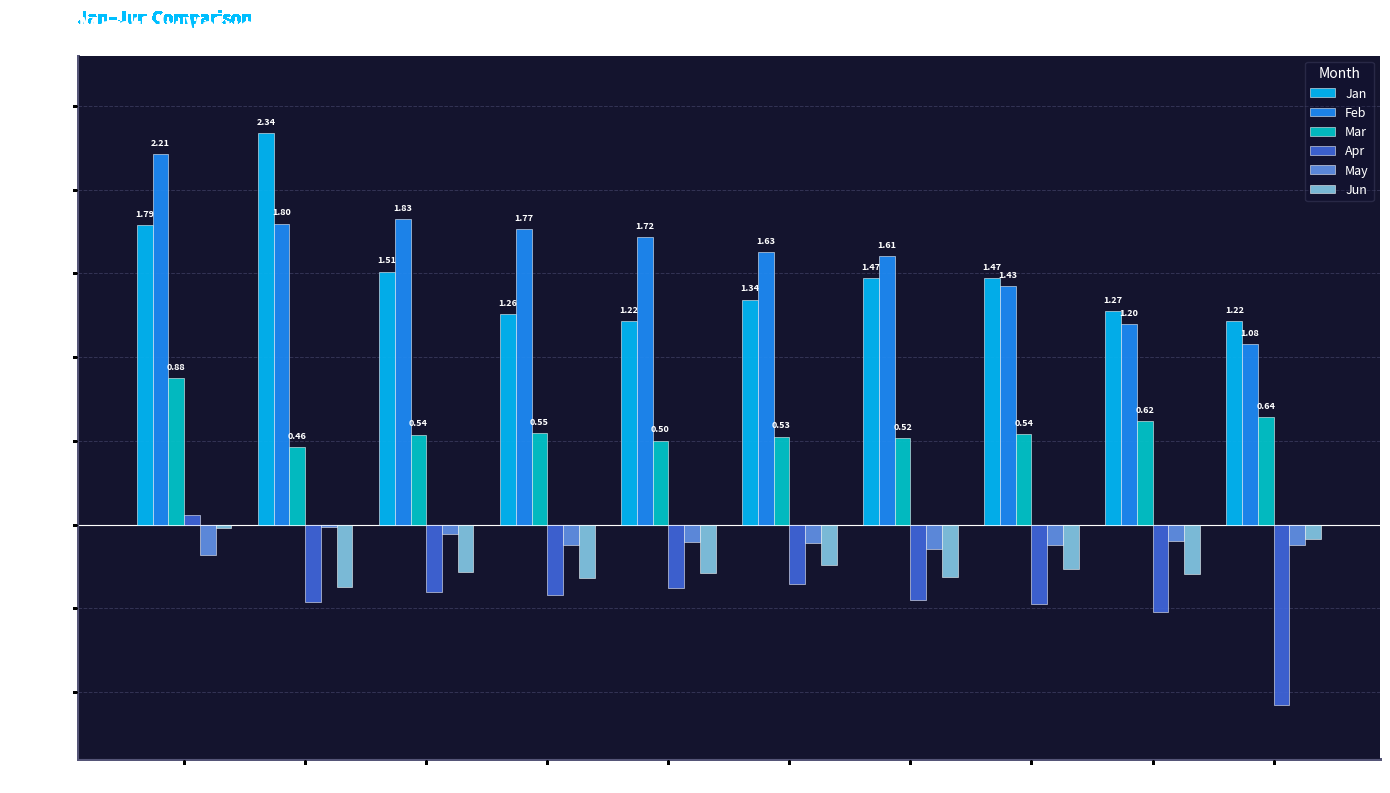

What is the difference between the highest and lowest values at pct25?

2.2